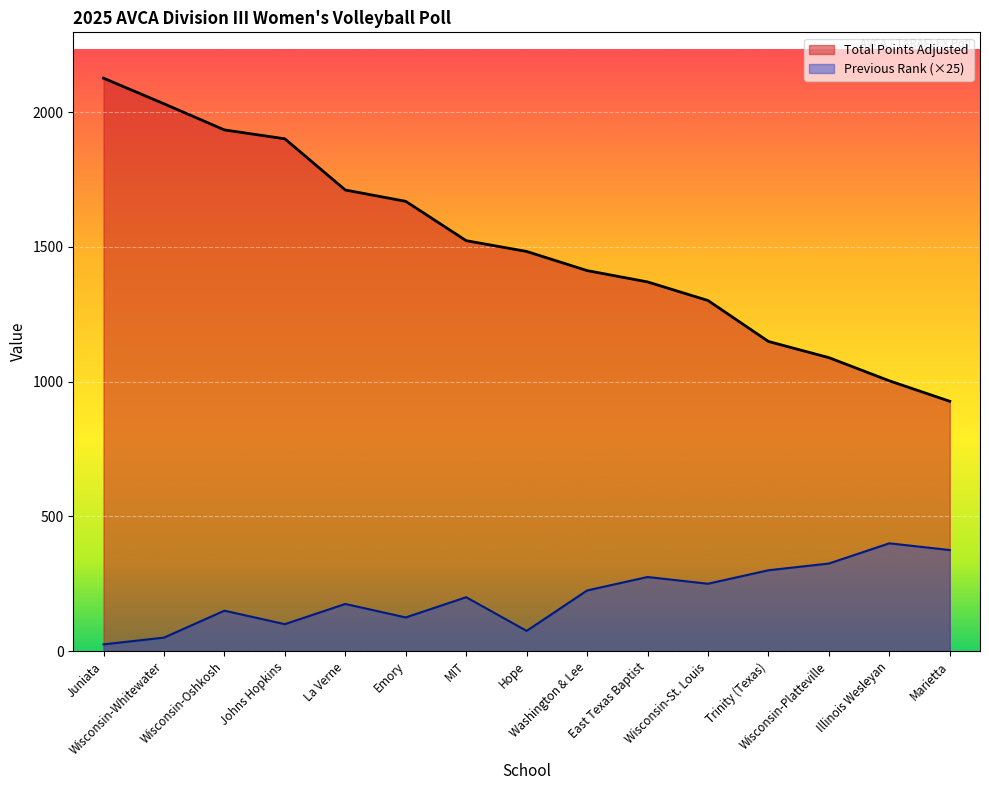

True or false: Total Points Adjusted and Previous Rank cross at least once.

False